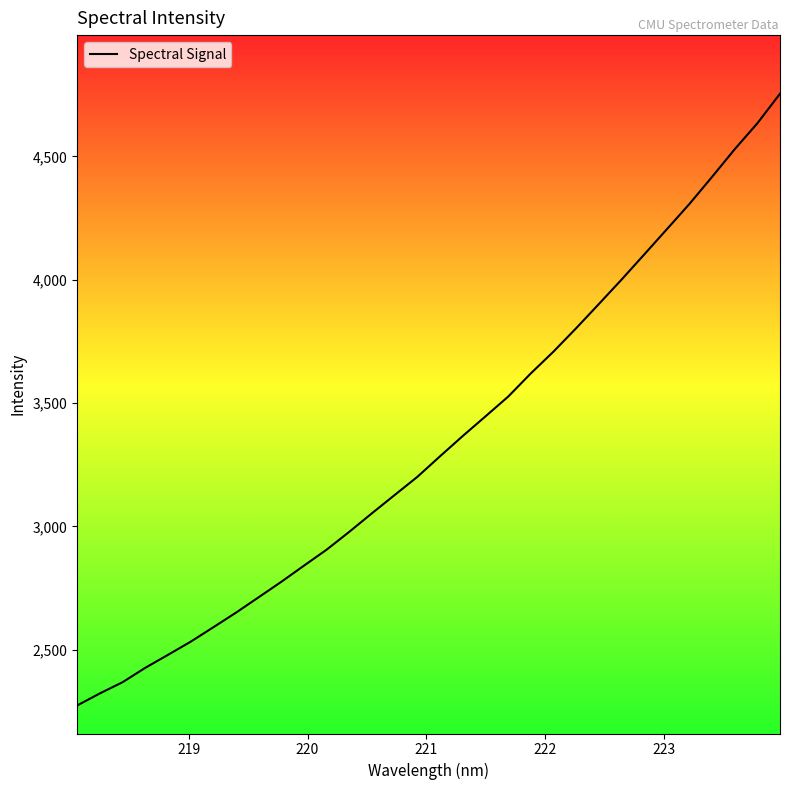

What is the maximum value shown in the chart?

4754.4